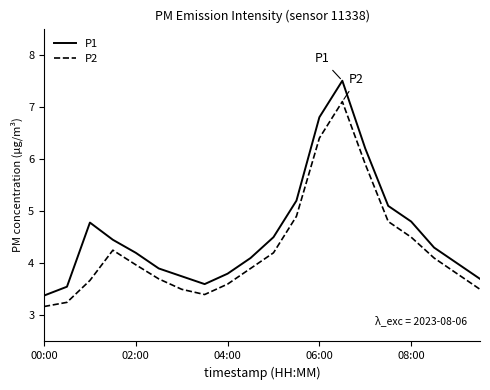

What is the lowest value of the P2 series?

3.2